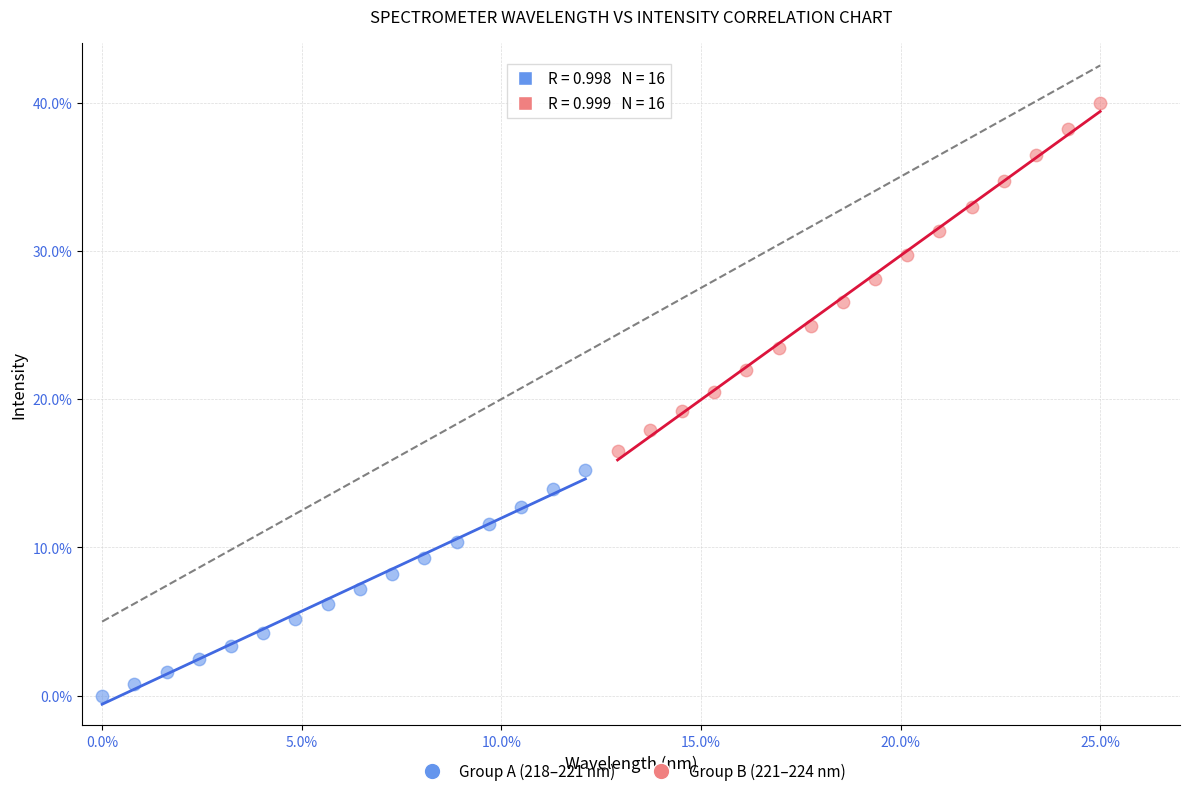

Which series has the largest Y range (max minus min)?

Group B (221–224 nm)